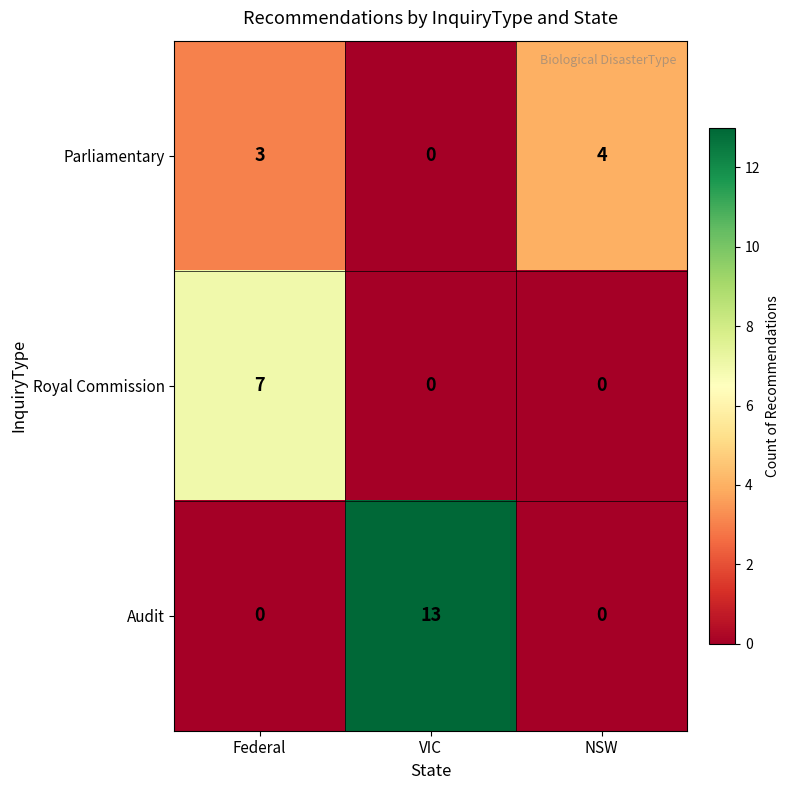

How many data points in Royal Commission are above 0?

1